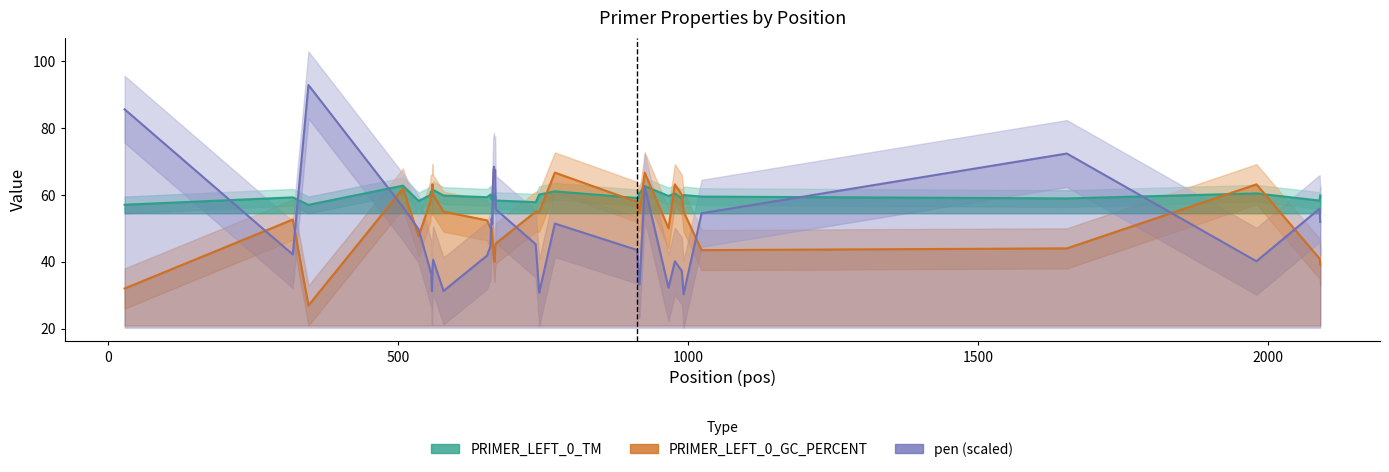

How many interior local valleys does the PRIMER_LEFT_0_GC_PERCENT series have?

5